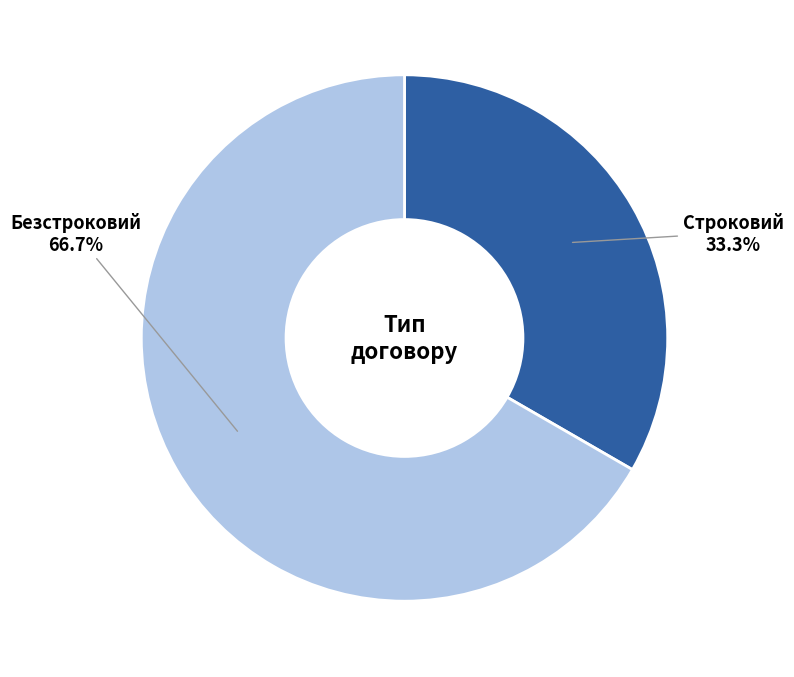

Is there a majority slice in this chart?

Yes